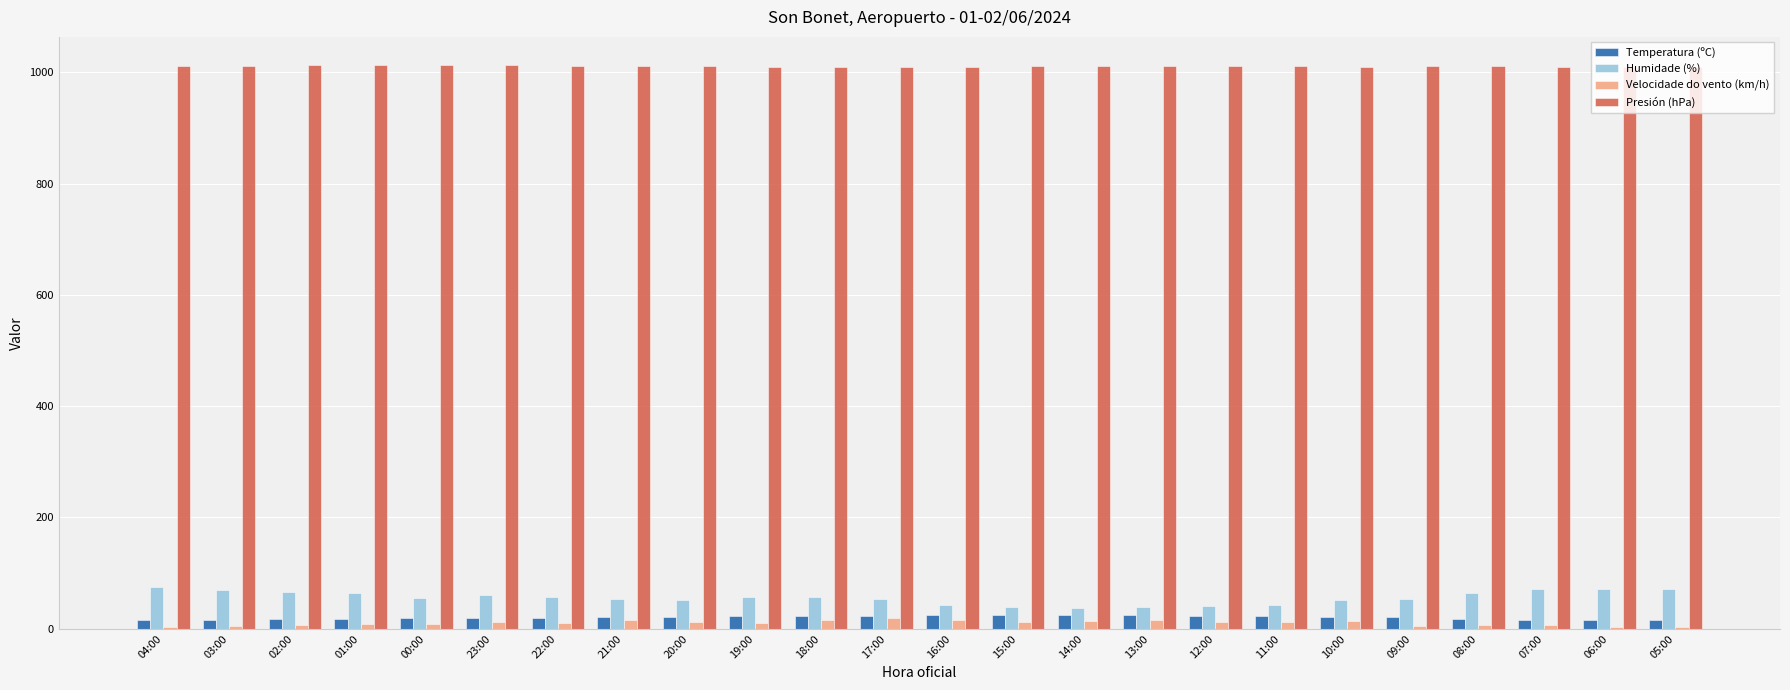

How many groups of bars are there?

24